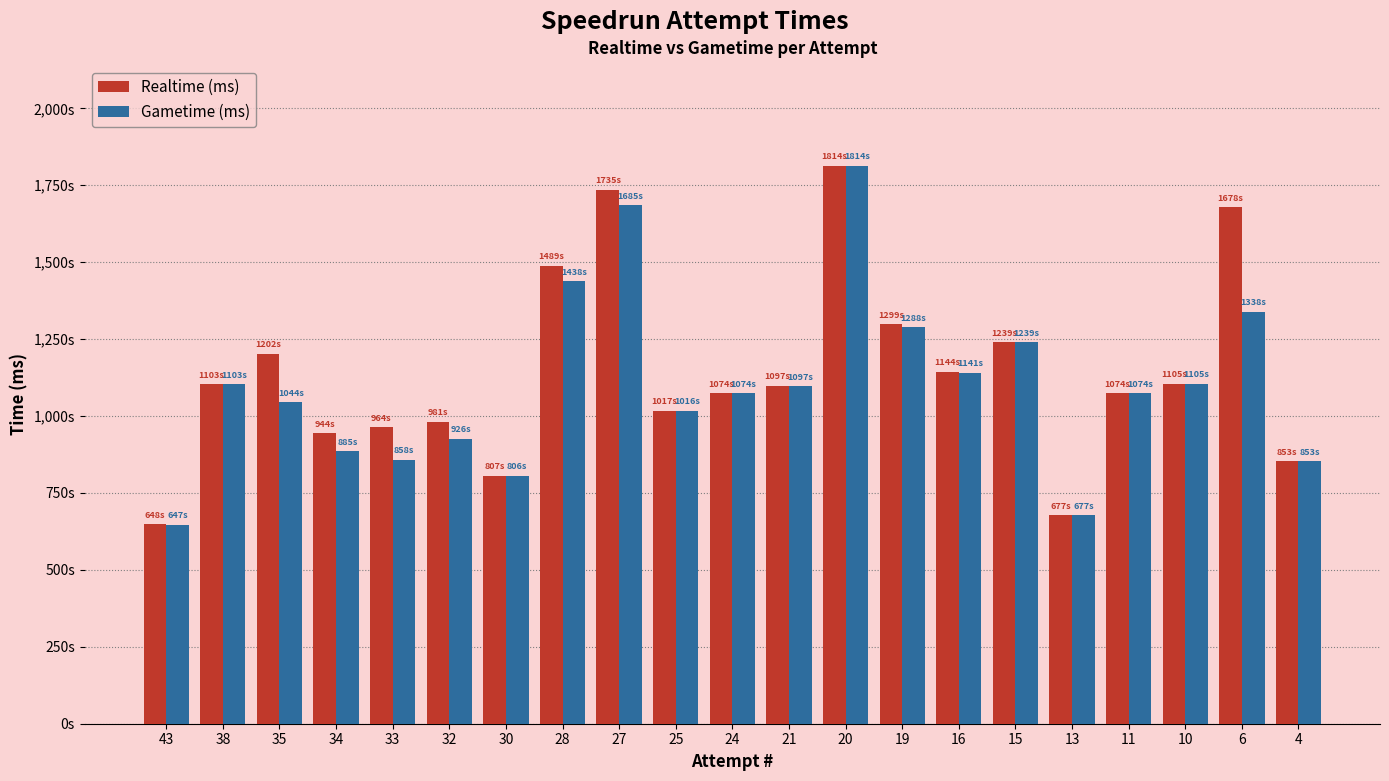

What are all the series names shown in the legend?

Realtime (ms), Gametime (ms)